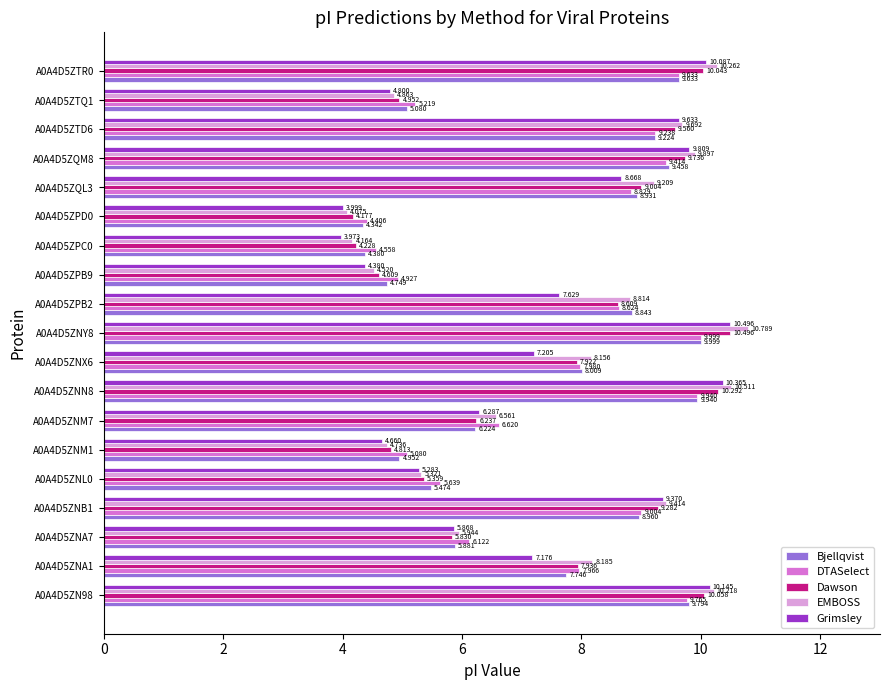

Which series has the largest range (max minus min)?

EMBOSS